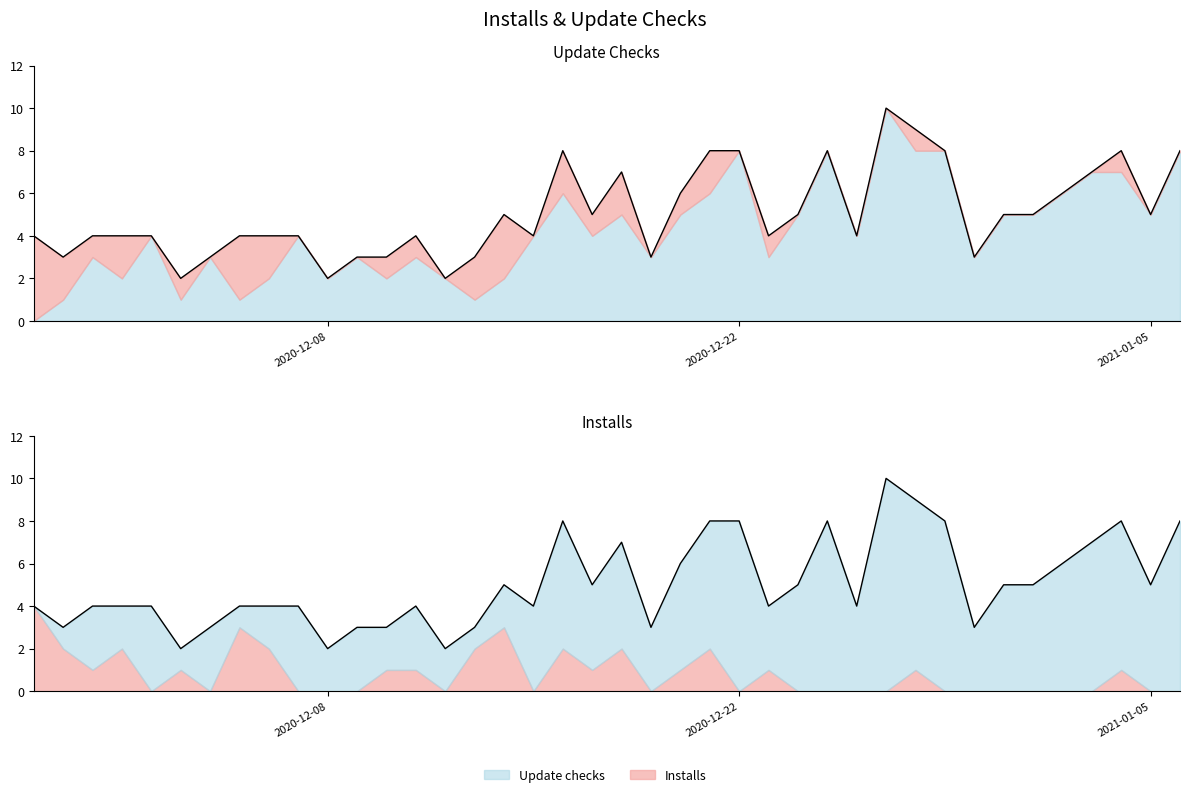

How many Installs values are between 0 and 2?

37